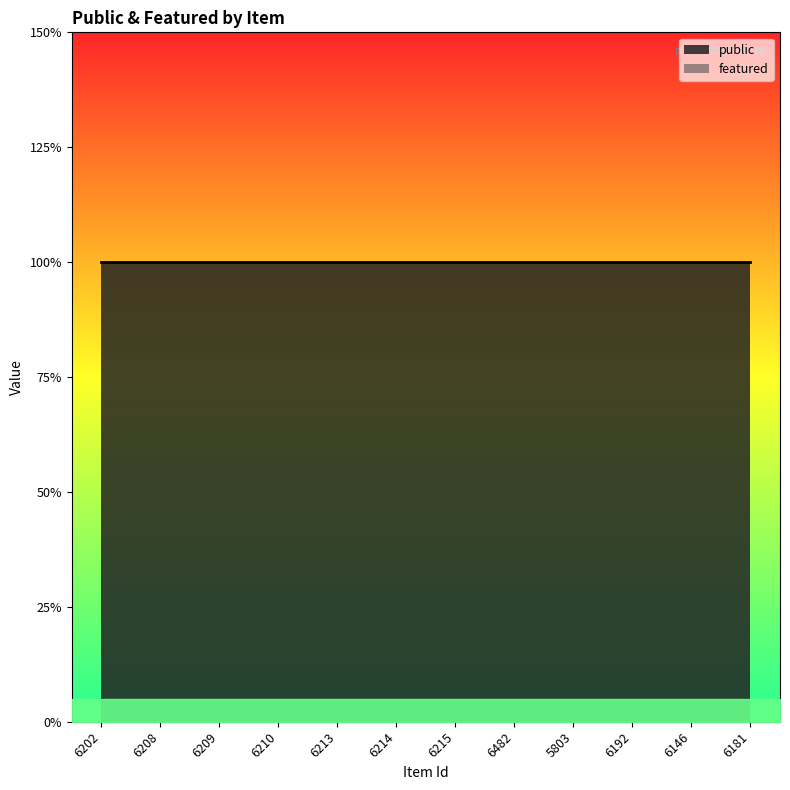

What are all the series names shown in the legend?

public, featured